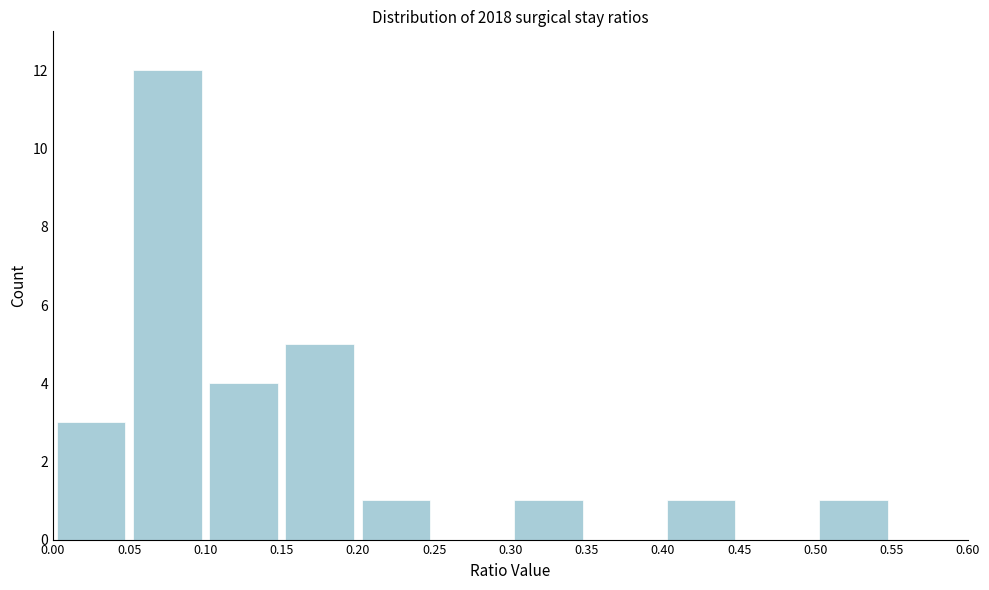

Which range on the x-axis has the tallest bar?

0.05 to 0.10